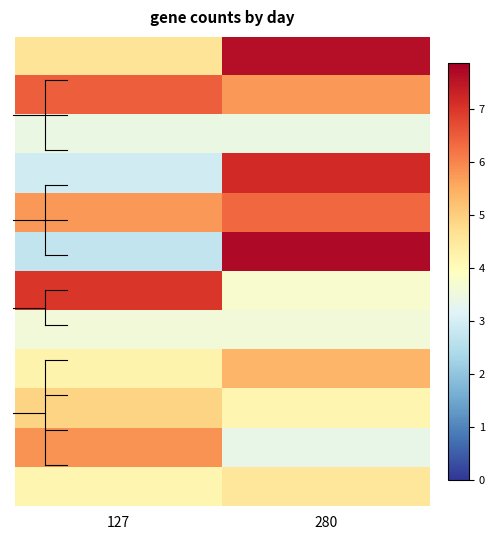

How many data points does each series have?

2